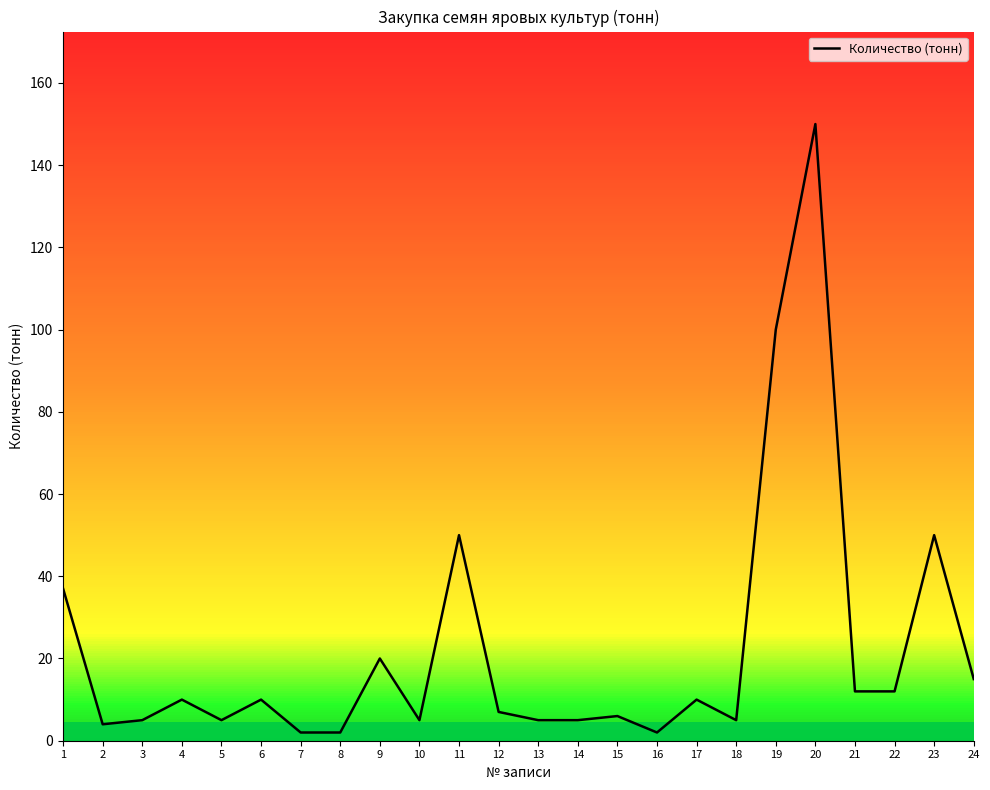

Which label corresponds to the largest value in the chart?

20